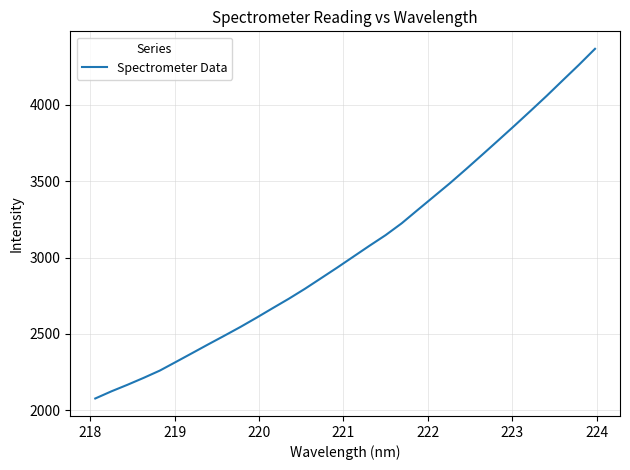

What is the greatest value displayed?

4368.0